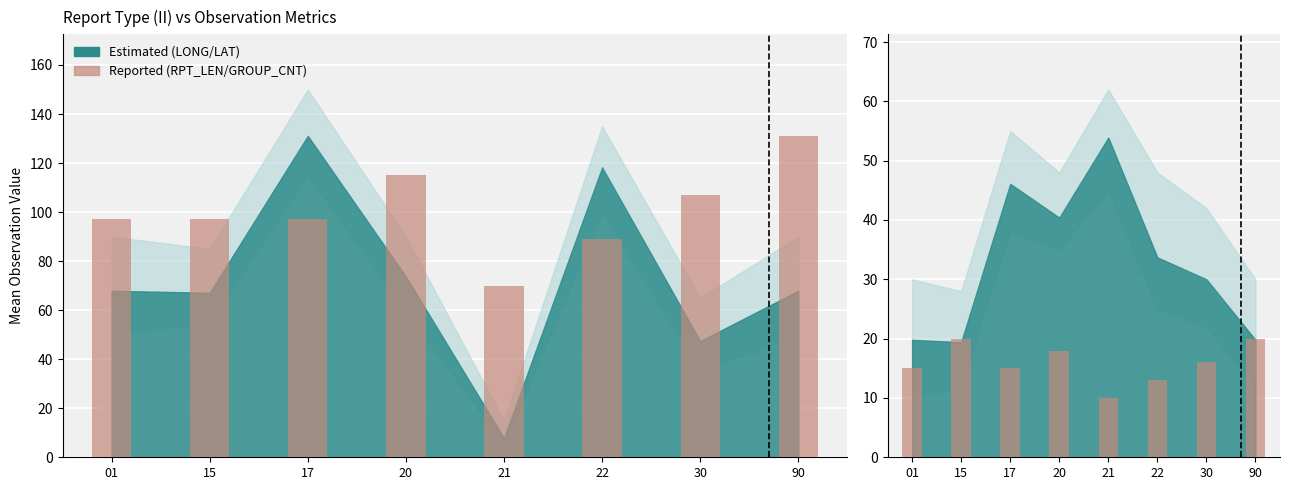

Is it true that Mean GROUP_CNT equals 25 at 30?

False